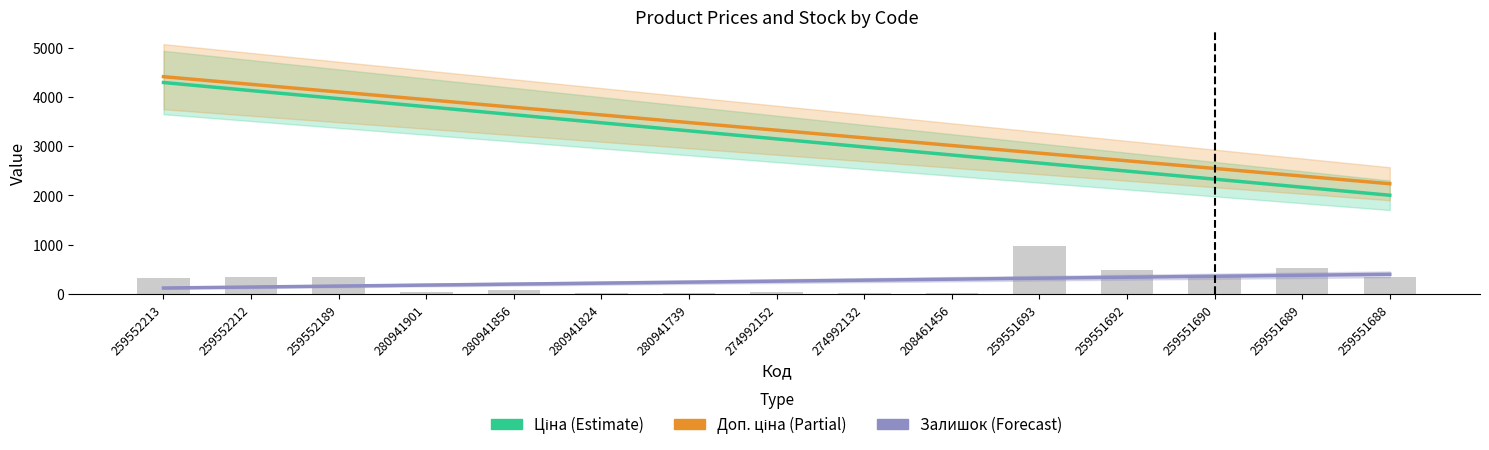

The Залишок series shows 89.5 at 274992152. True or false?

False